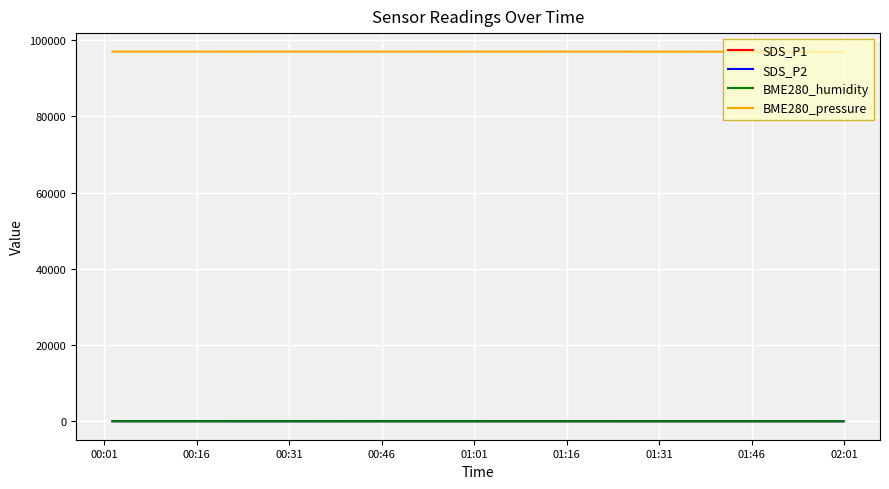

Which series has the widest spread of values?

BME280_pressure